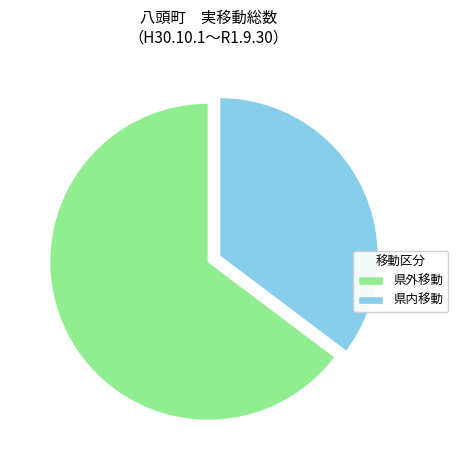

Count the number of slices in the pie.

2